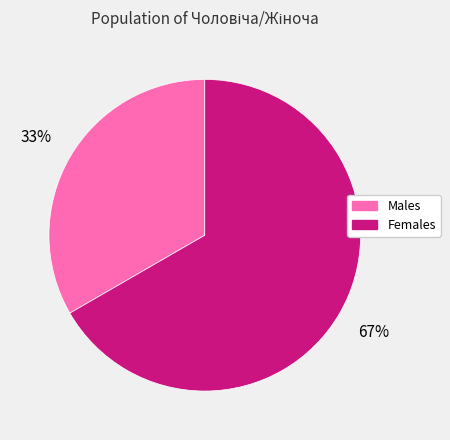

Is the sum of Males and Females greater than half?

Yes